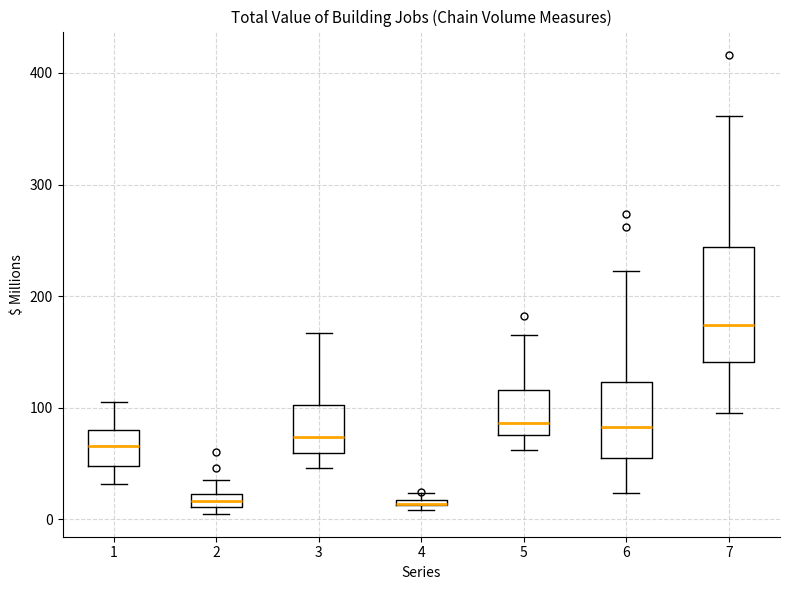

Which box is the tallest, from its lower edge to its upper edge?

7